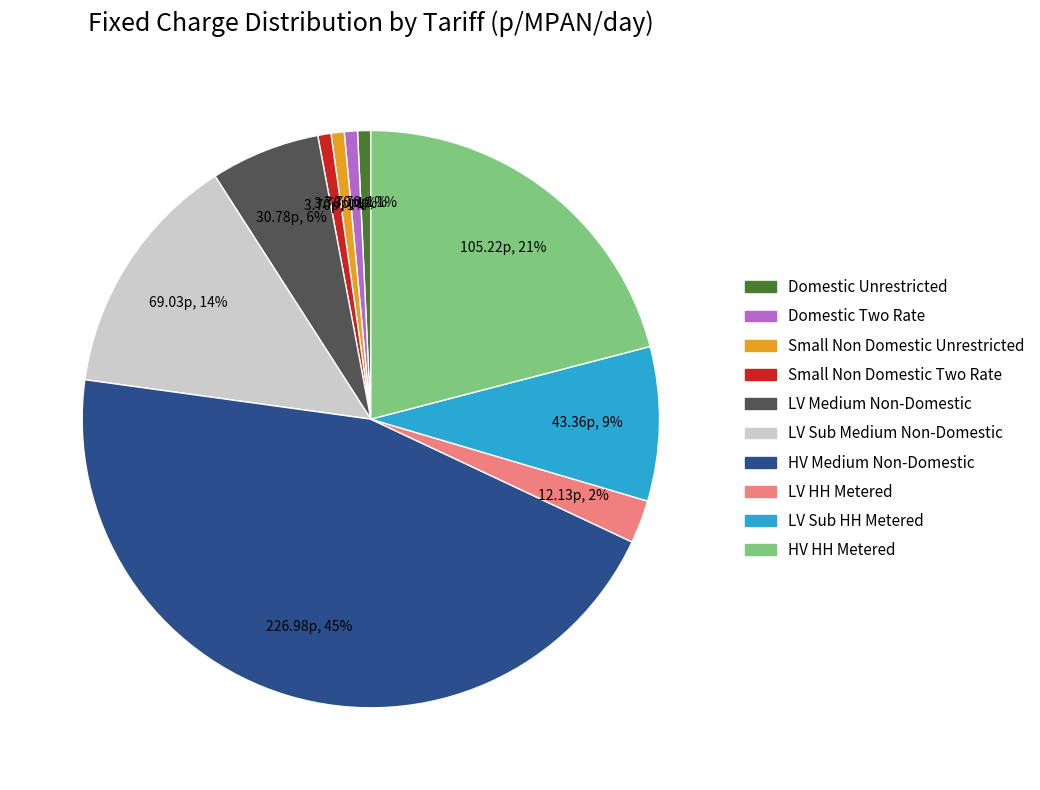

How many slices are in this pie chart?

10